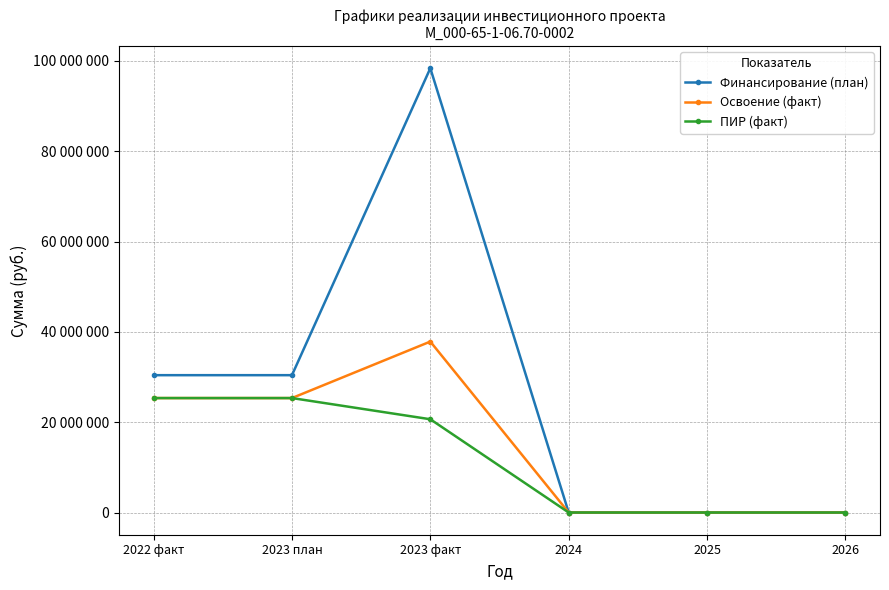

What are all the series names shown in the legend?

Финансирование (план), Освоение (факт), ПИР (факт)